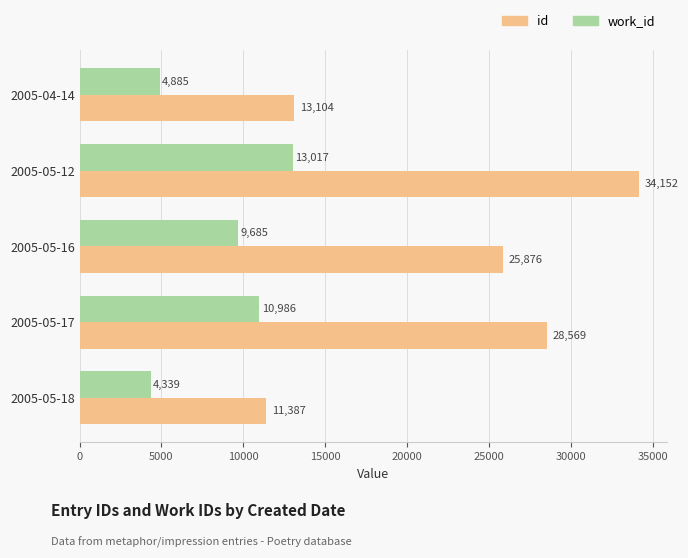

Read the work_id value at 2005-05-17.

10986